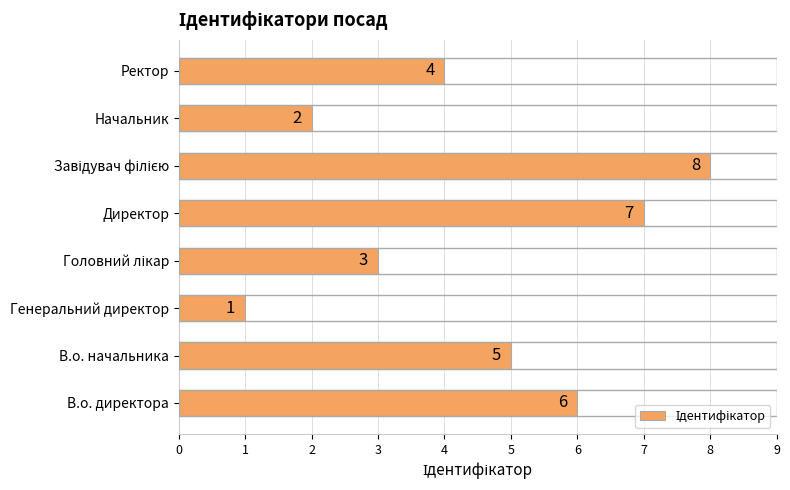

Which category has the lowest value across all series?

Генеральний директор